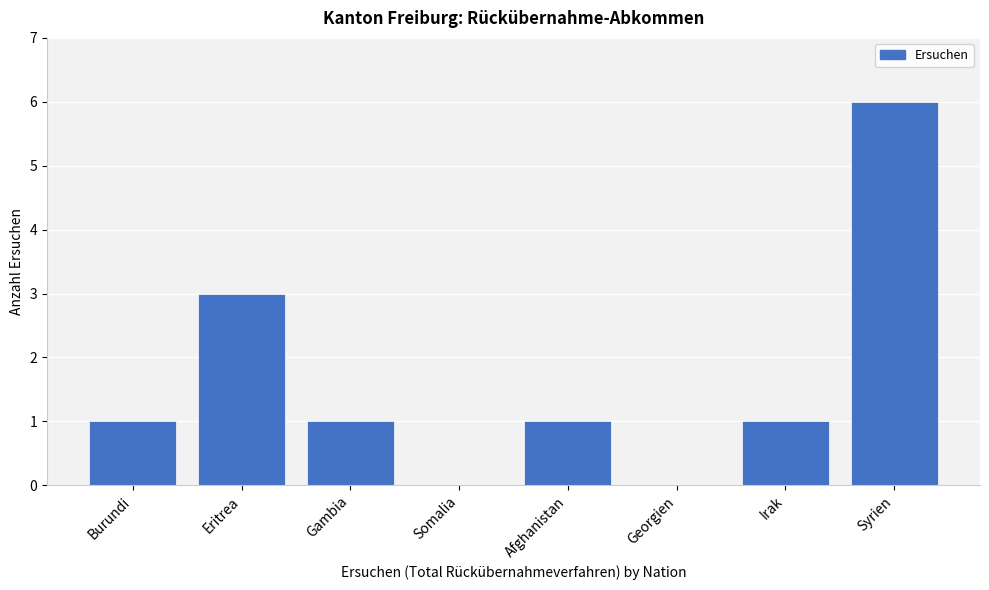

Reading right to left, list all the values displayed in this chart.

Syrien=6	Irak=1	Georgien=0	Afghanistan=1	Somalia=0	Gambia=1	Eritrea=3	Burundi=1